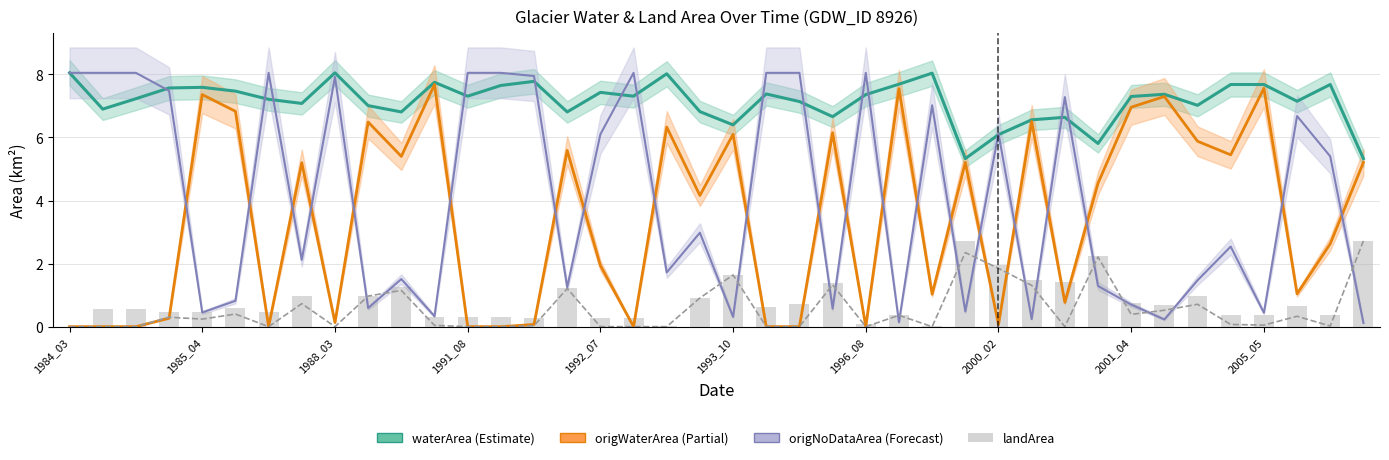

The origWaterArea series shows 7.6 at 2005_05. True or false?

True